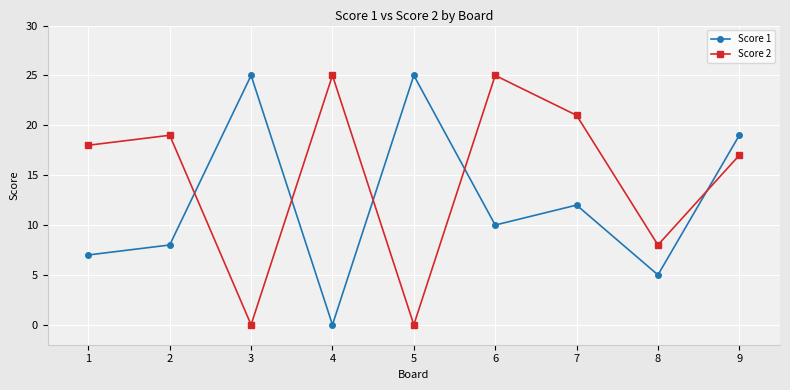

What is the difference between the Score 1 values at 7 and 3?

13